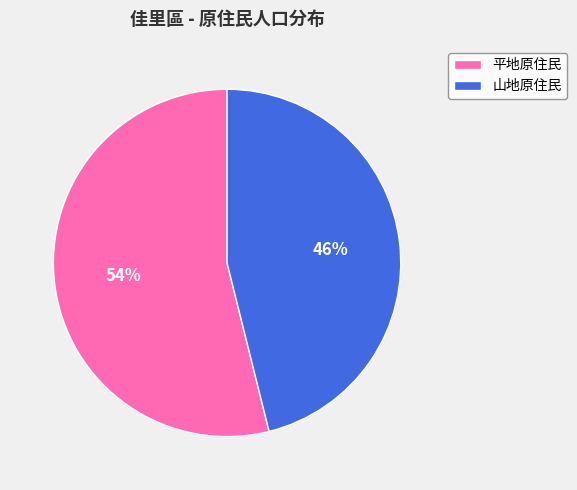

Which has a higher value, 山地原住民 or 平地原住民?

平地原住民